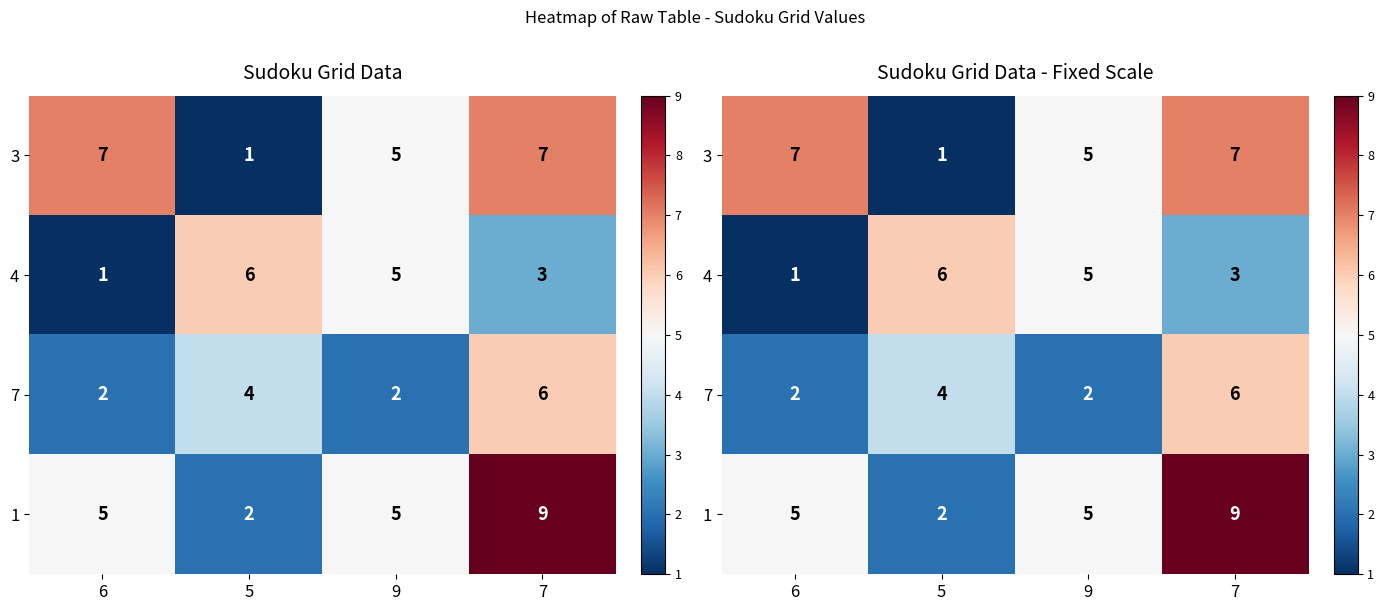

Count the number of categories in the chart.

4